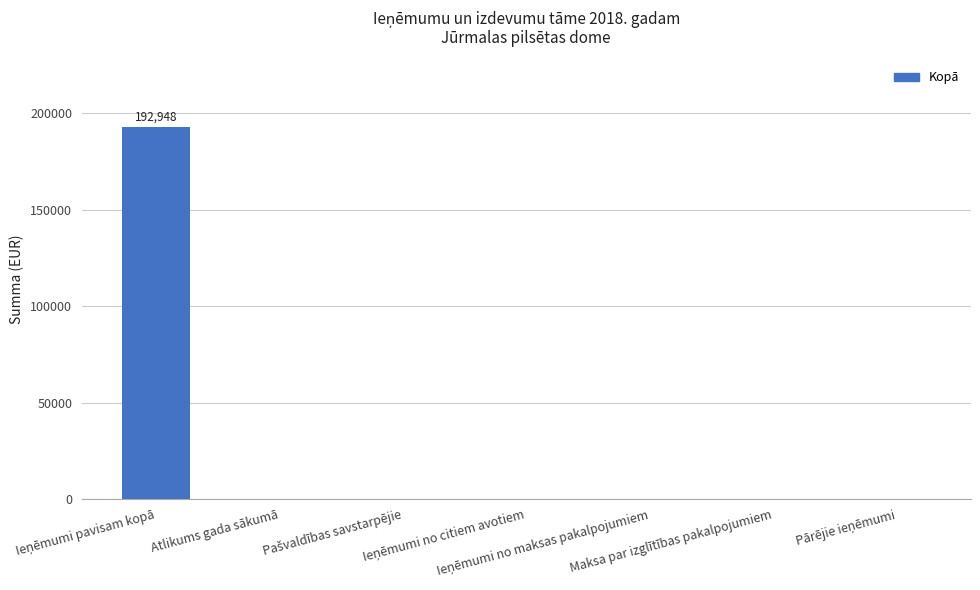

What is the greatest value displayed?

192948